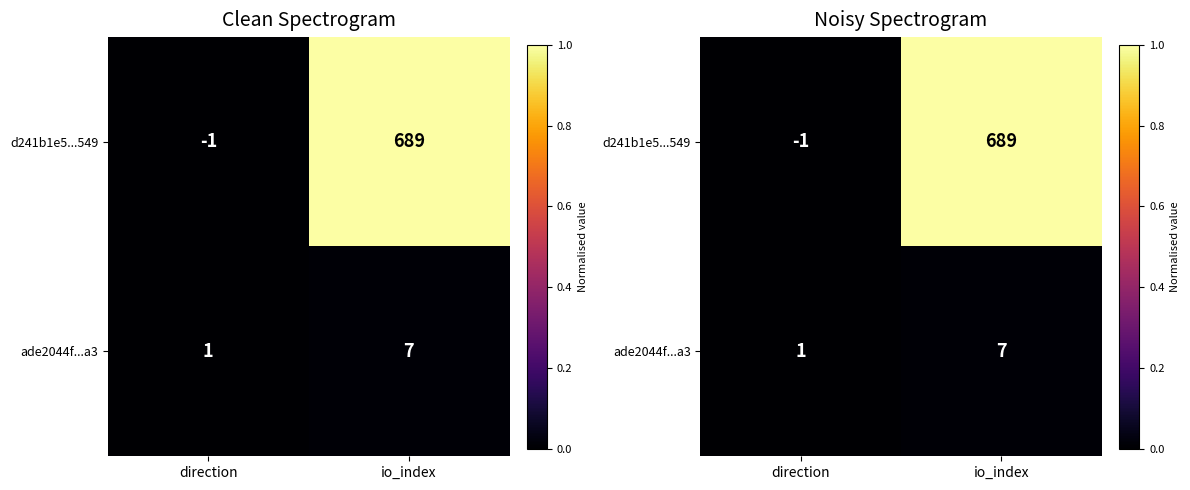

List the labels in order of ade2044f...a3 value, smallest first.

direction, io_index